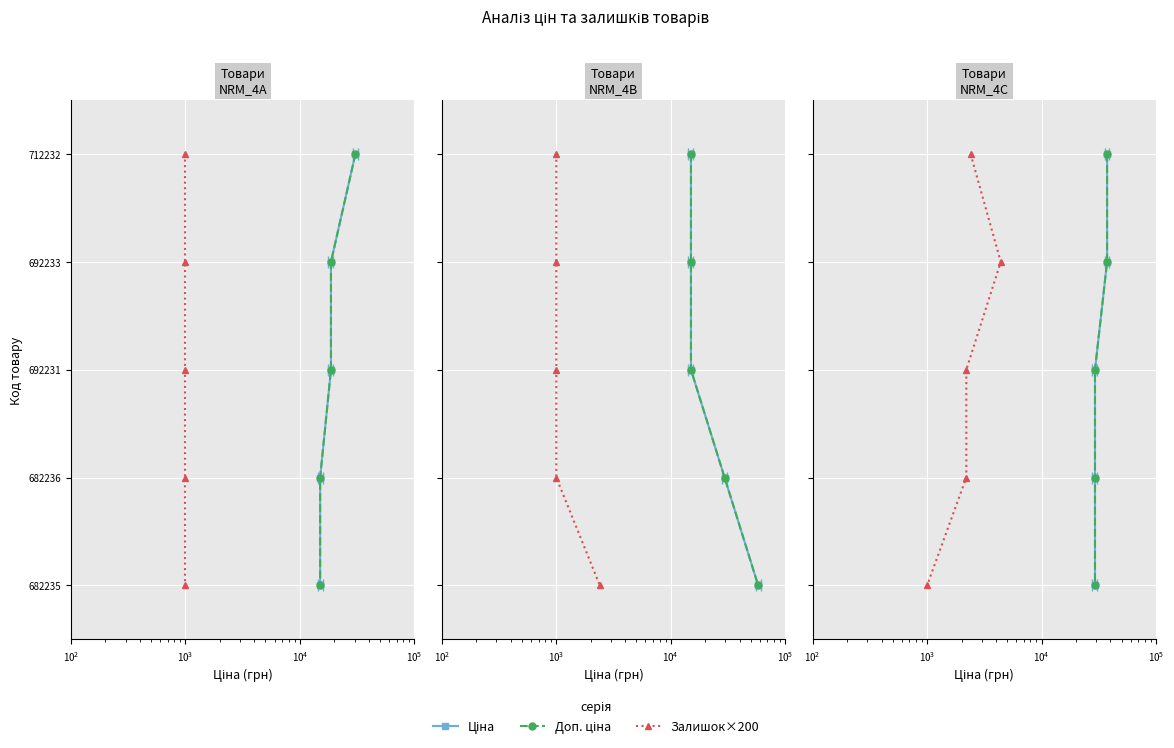

Between $\mathdefault{10^{3}}$ and $\mathdefault{10^{5}}$, which series saw the biggest shift?

Ціна